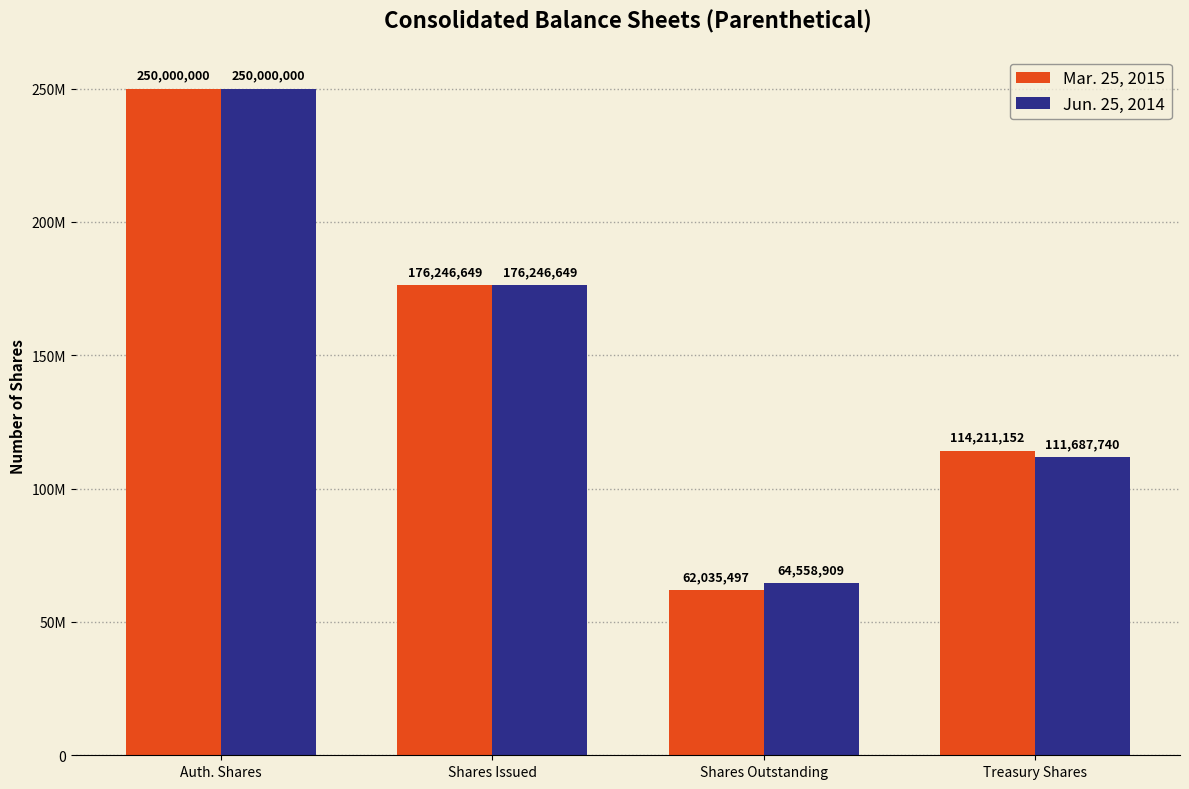

Are the bars horizontal?

No